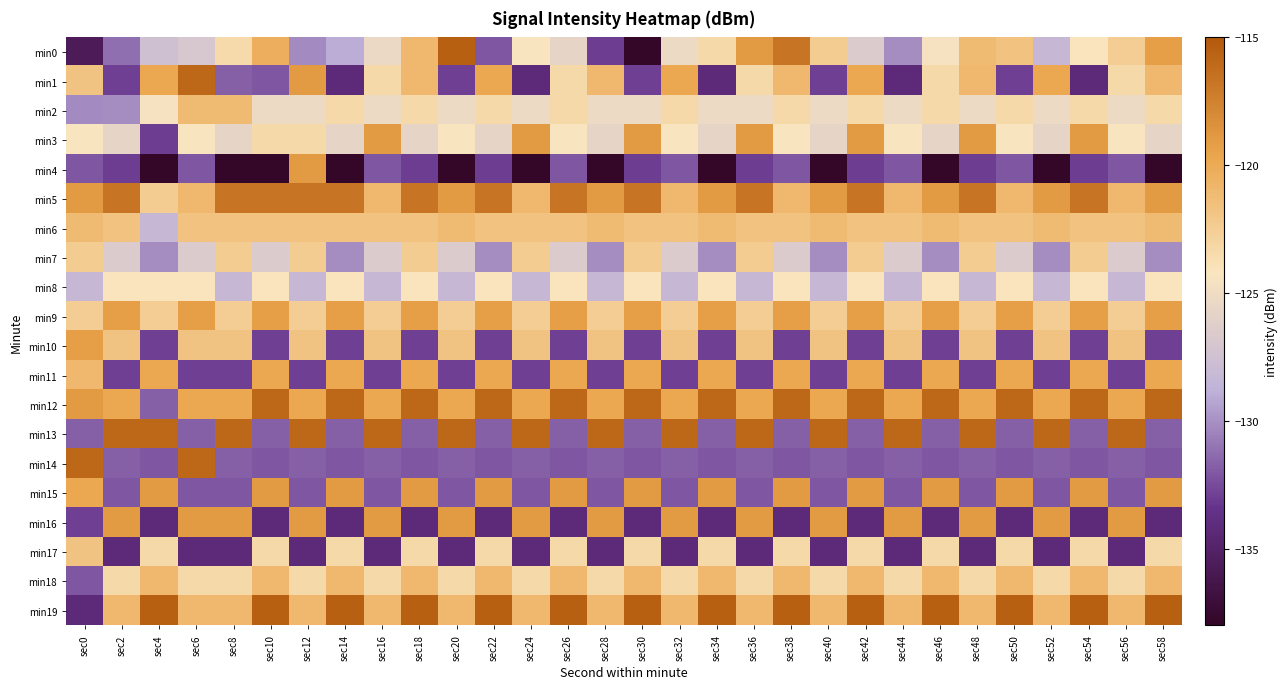

At which category does the chart reach its minimum across all series?

sec30